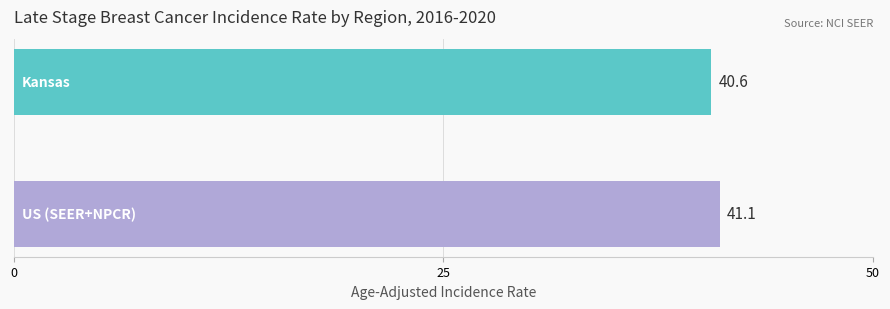

Count the values in the range 40 to 41.

1